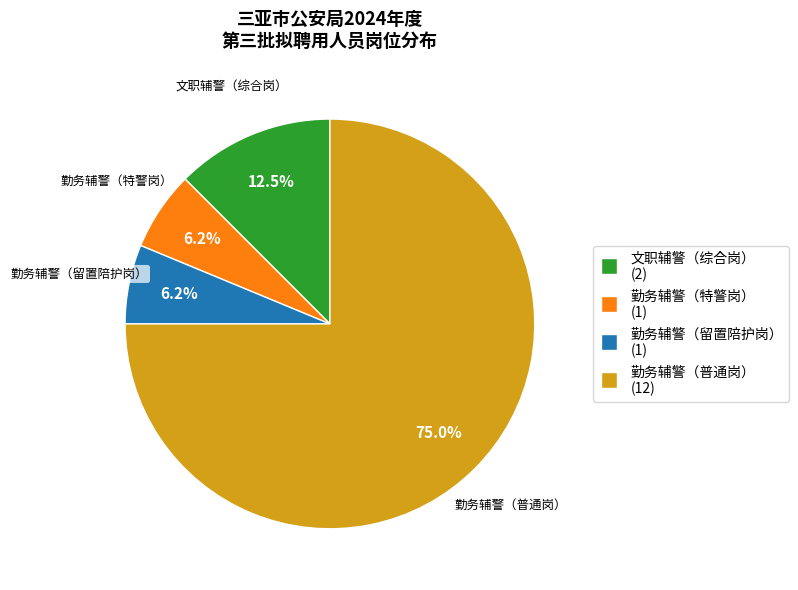

Does any single category account for the majority?

Yes